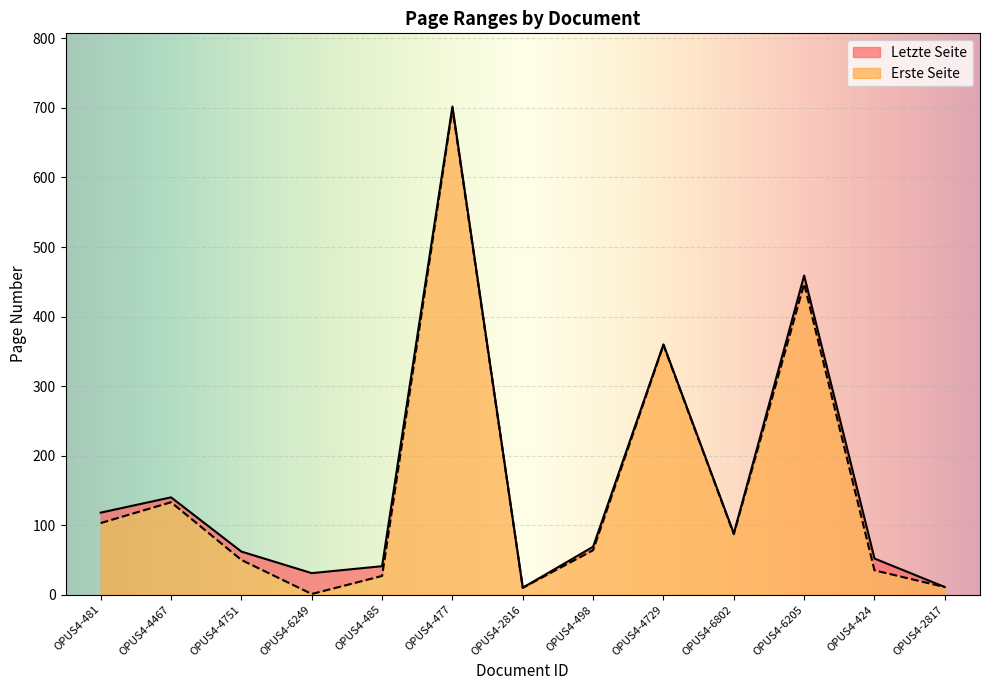

At which label is Erste Seite closest to 350?

OPUS4-4729